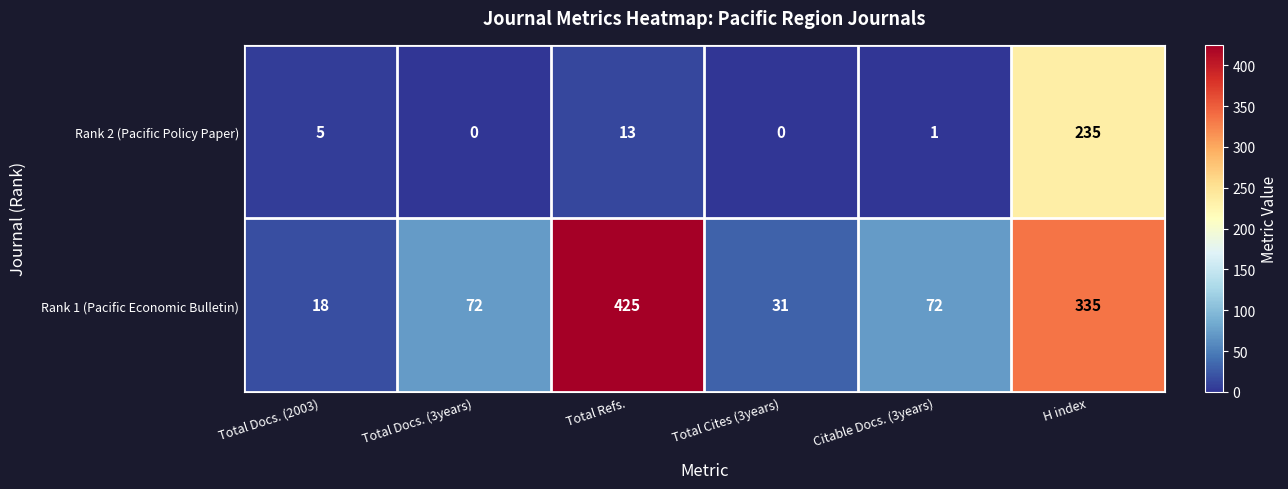

What is the sum of all Rank 1 (Pacific Economic Bulletin) values?

953